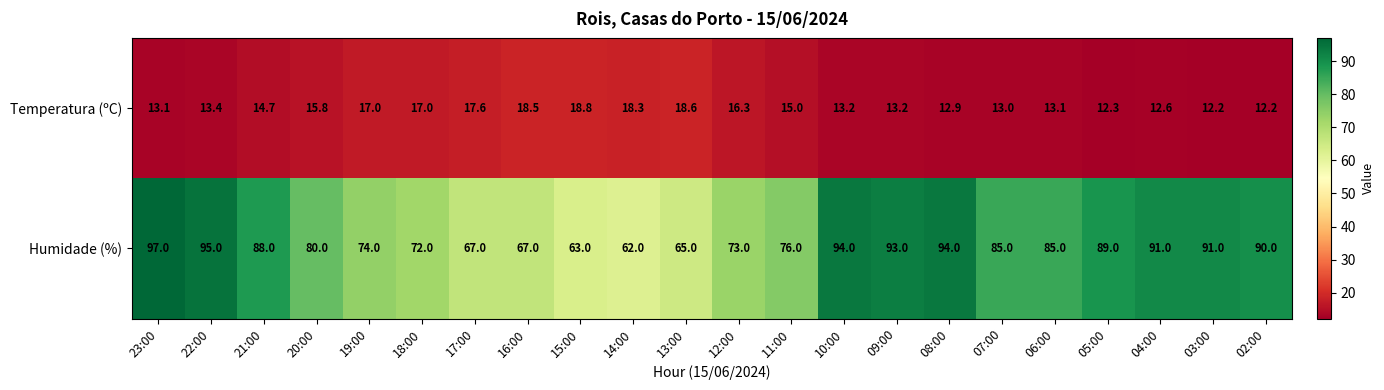

Which series has the widest spread of values?

Humidade (%)